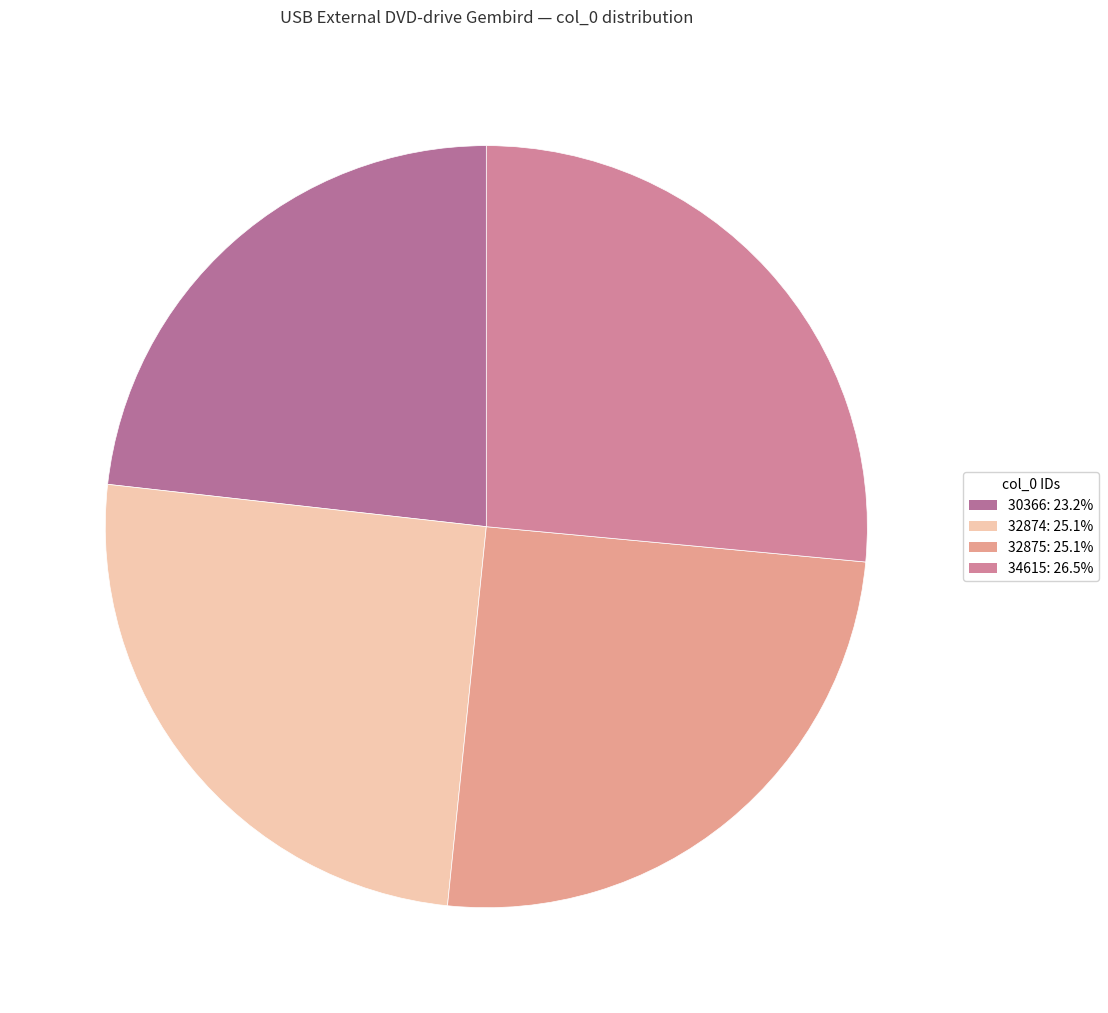

How many segments does this pie chart have?

4